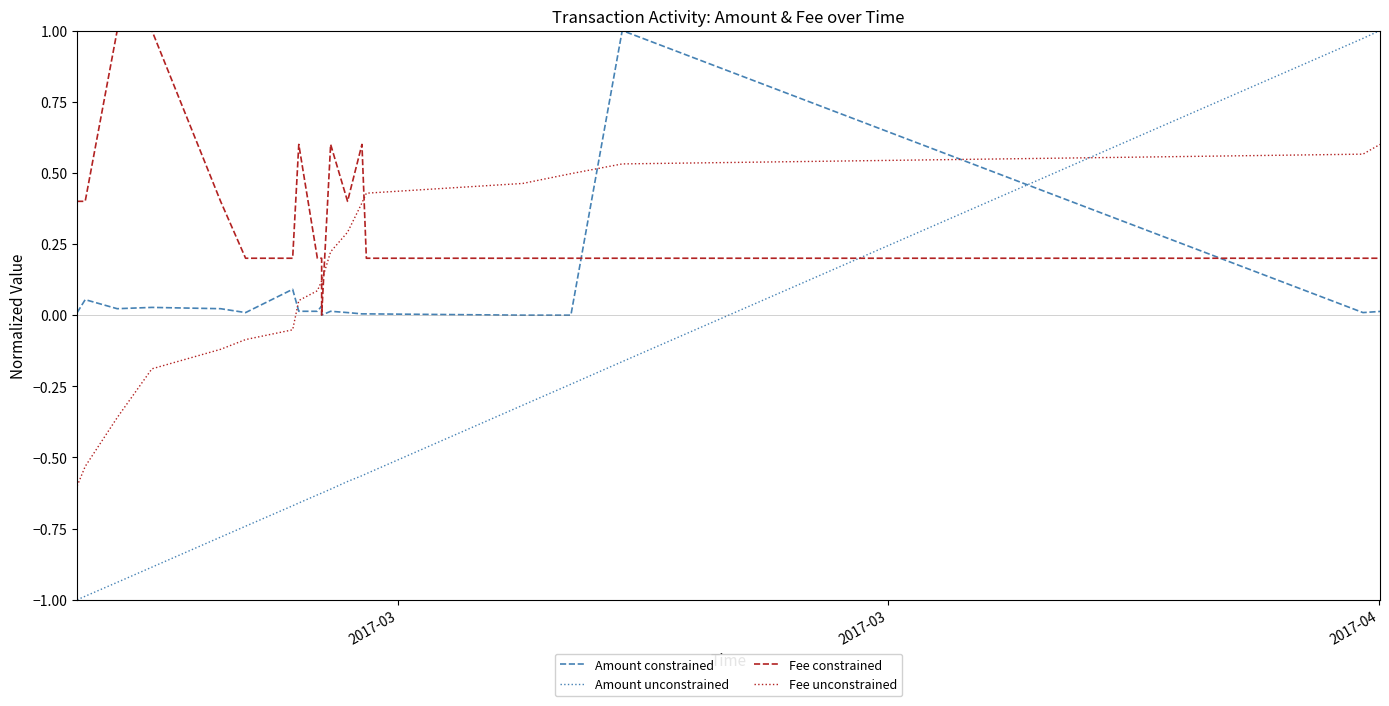

True or false: Amount unconstrained and Amount constrained cross at least once.

True